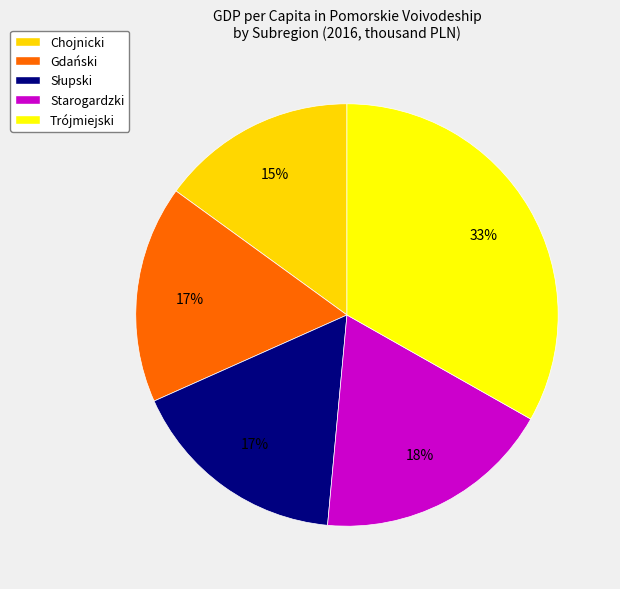

What percentage is NOT represented by Gdański?

83.3%